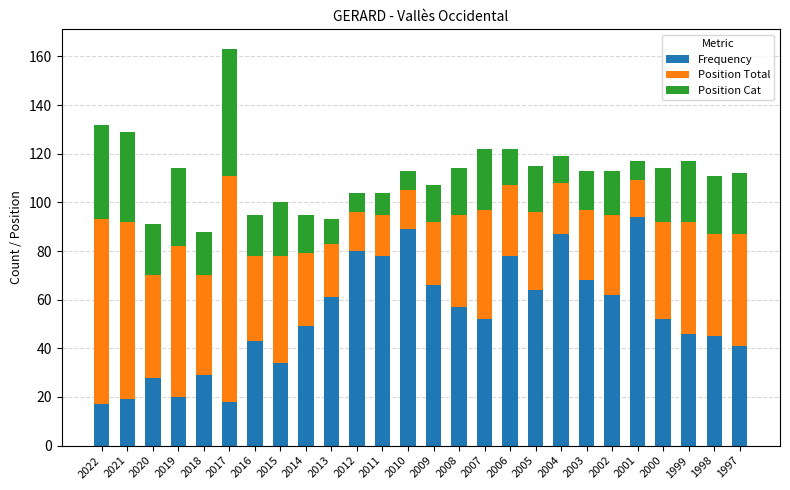

What is the maximum value for Frequency?

94